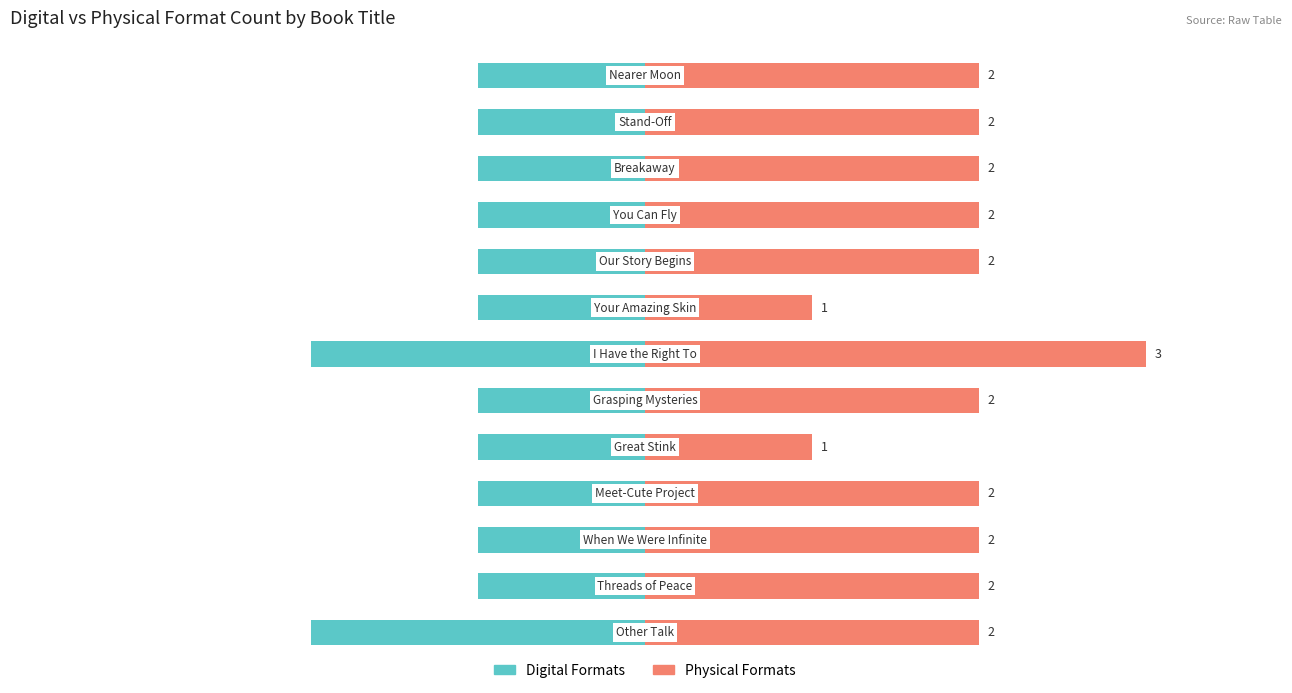

At 11, list the series in order from largest to smallest.

Physical Formats, Digital Formats